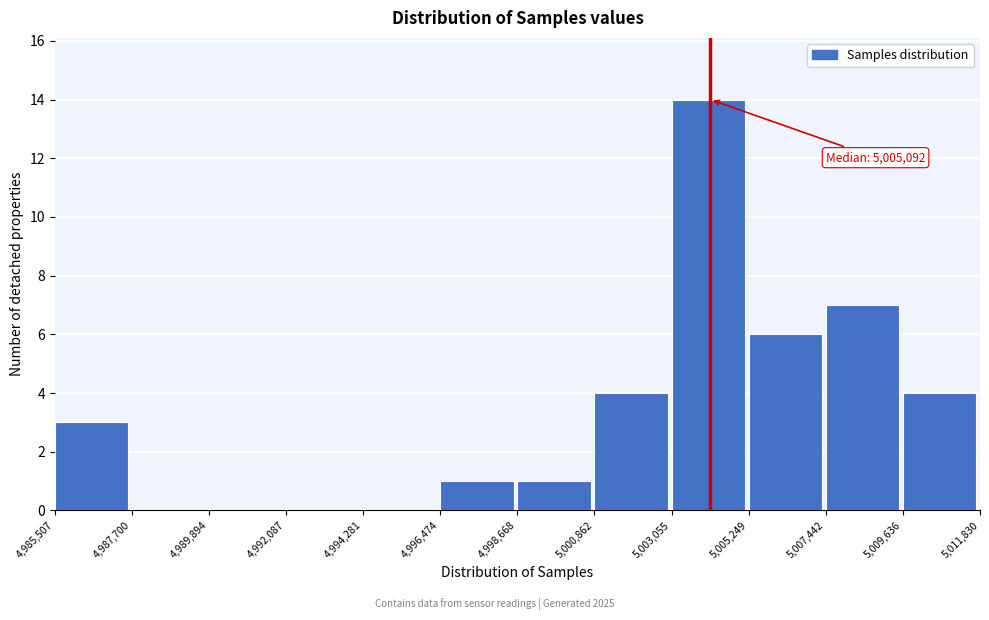

Over which range of the x-axis is the bar tallest?

5,003,055 to 5,005,249